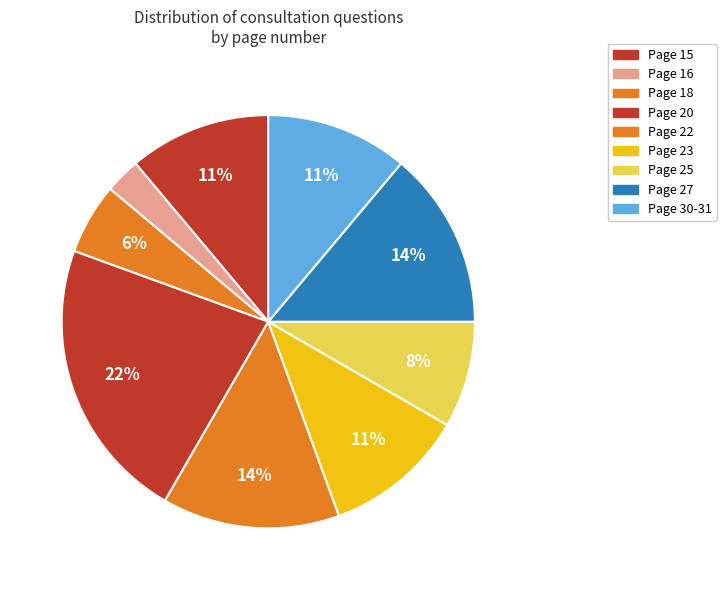

Does any single category account for the majority?

No